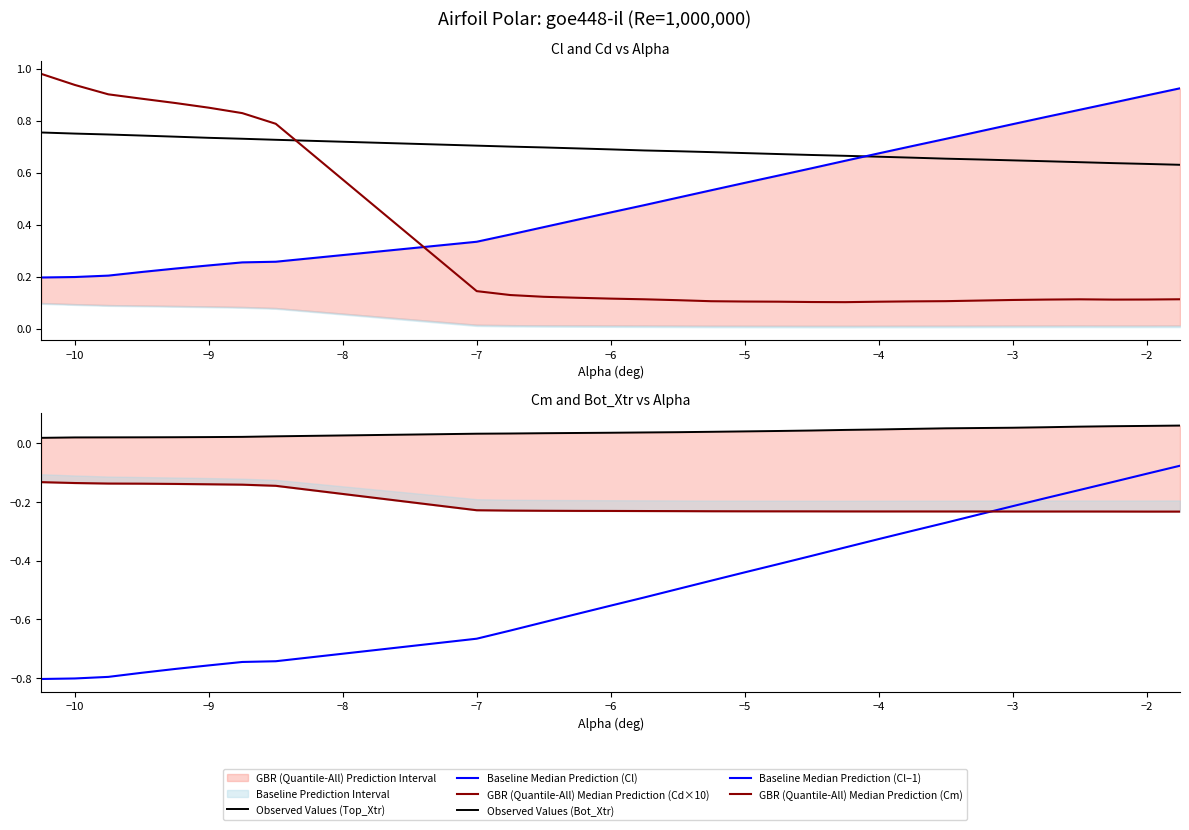

What is the minimum value shown in the chart?

-0.8